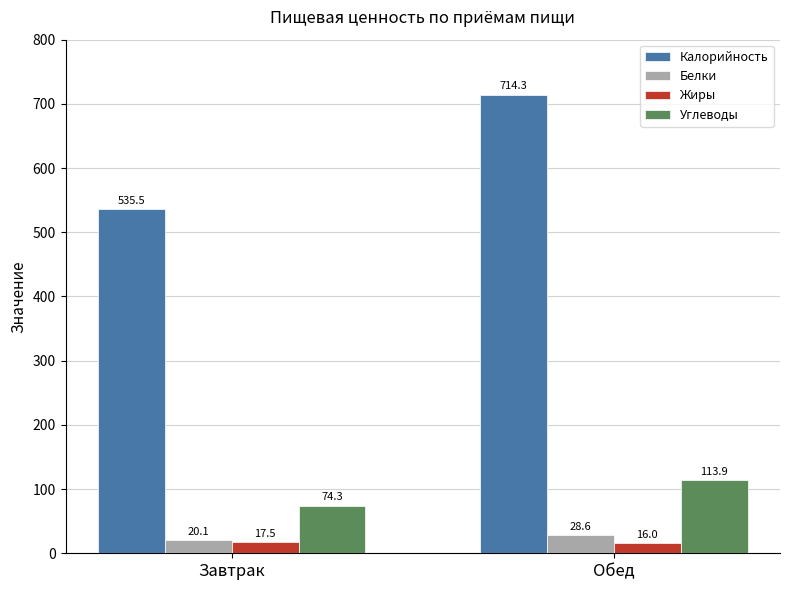

What is the sum of all Углеводы values?

188.2